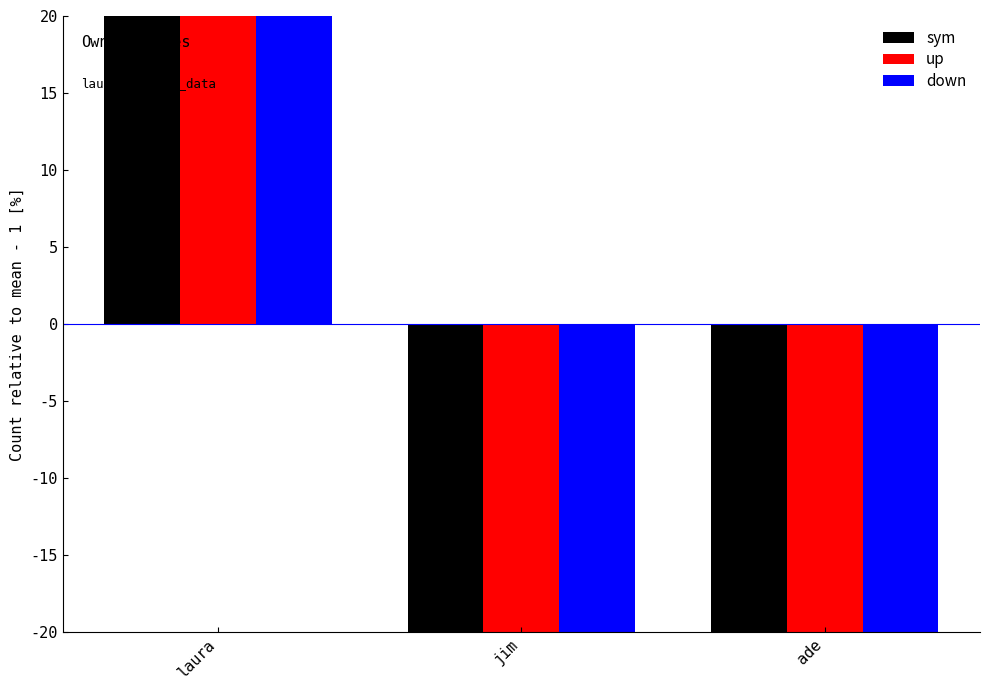

Rank the series at jim from lowest to highest value.

down, sym, up